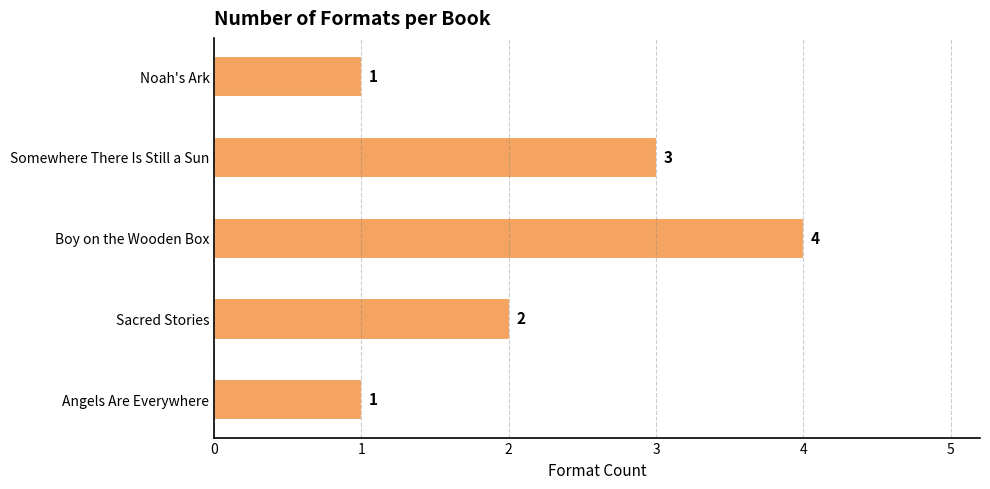

Is it true that the value at Somewhere There Is Still a Sun is 3?

True